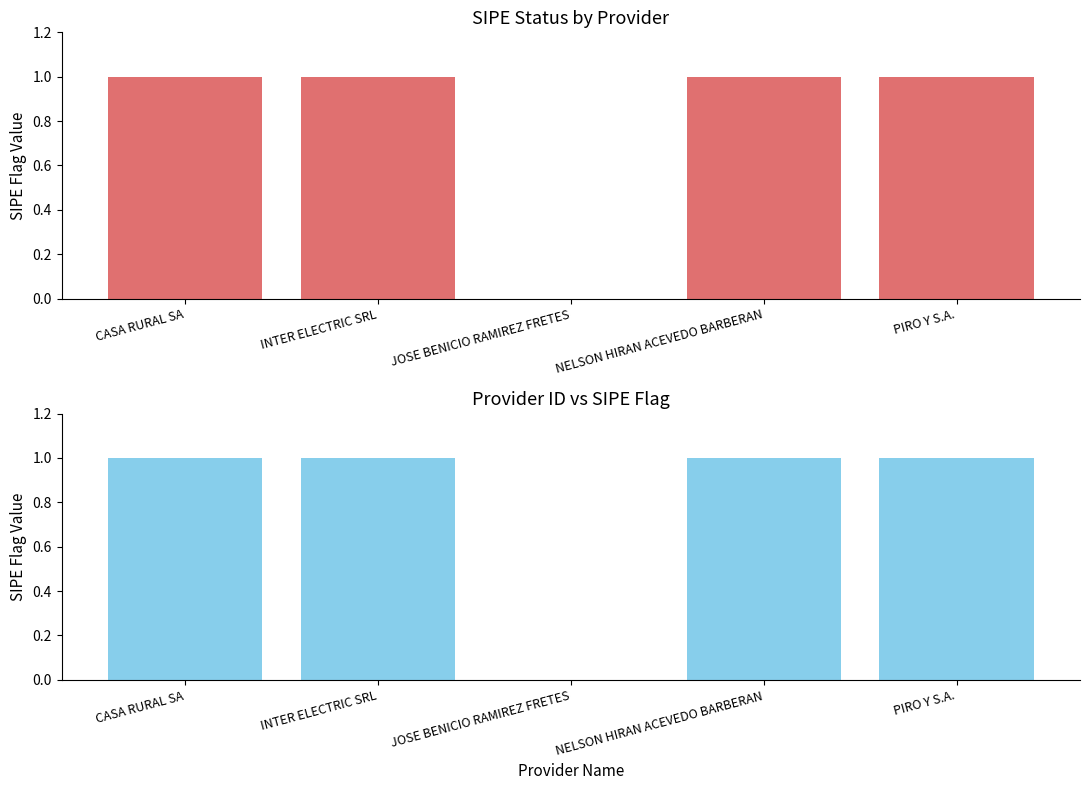

At how many categories does at least one series exceed 0?

4